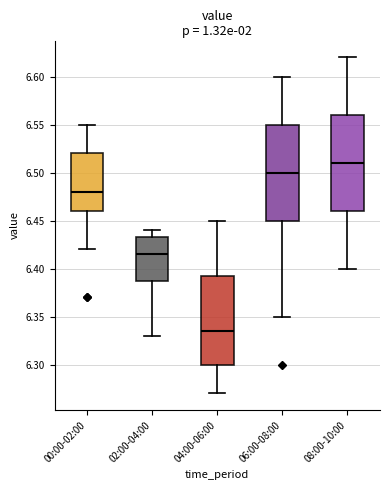

Where is the upper edge of the box for 00:00-02:00 on the y-axis? The values are not printed on the chart, so give them approximately, as read against the axis.

6.520